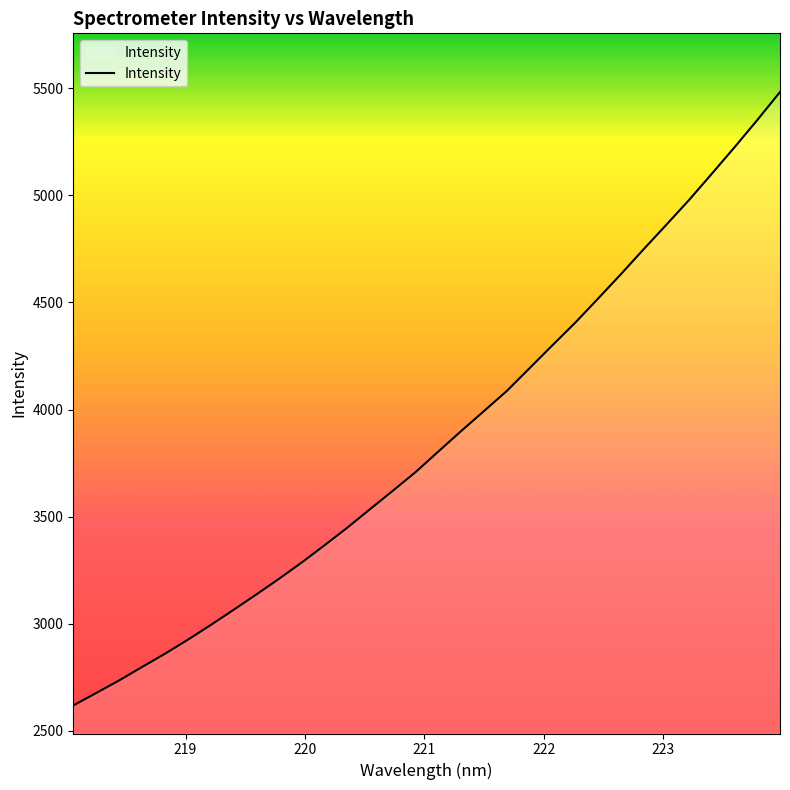

What is the maximum value shown in the chart?

5482.1